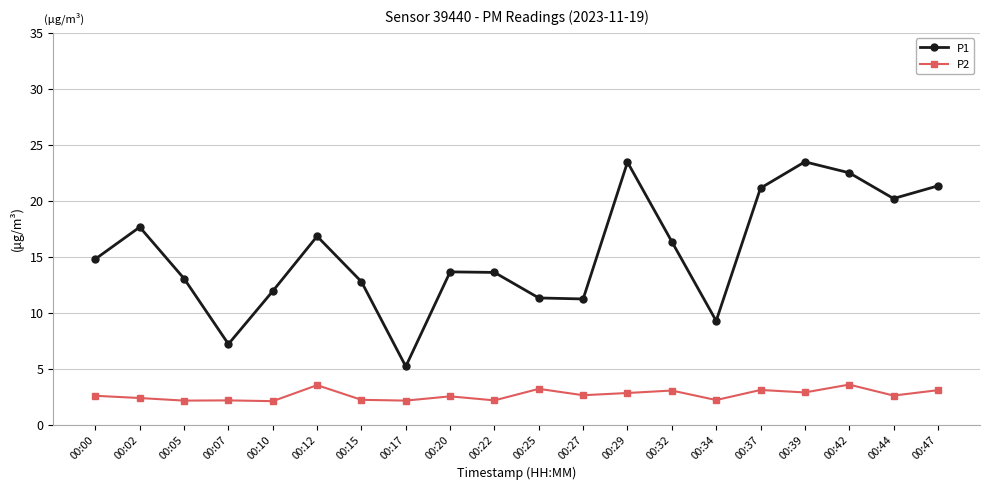

Which series changed the most between 00:15 and 00:37?

P1